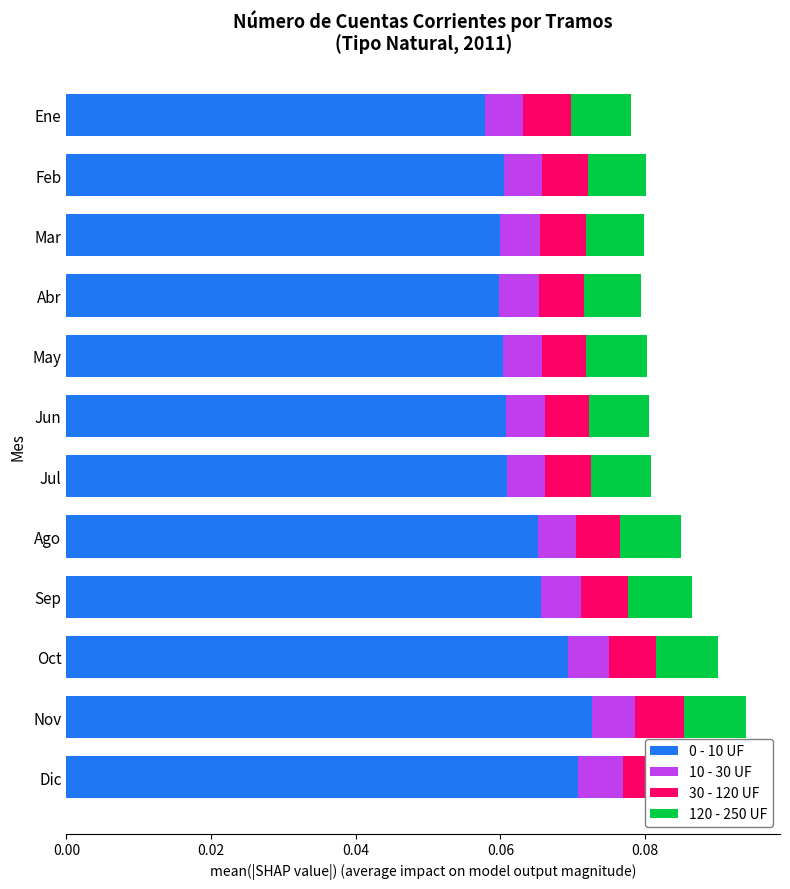

Which series has the widest spread of values?

0 - 10 UF